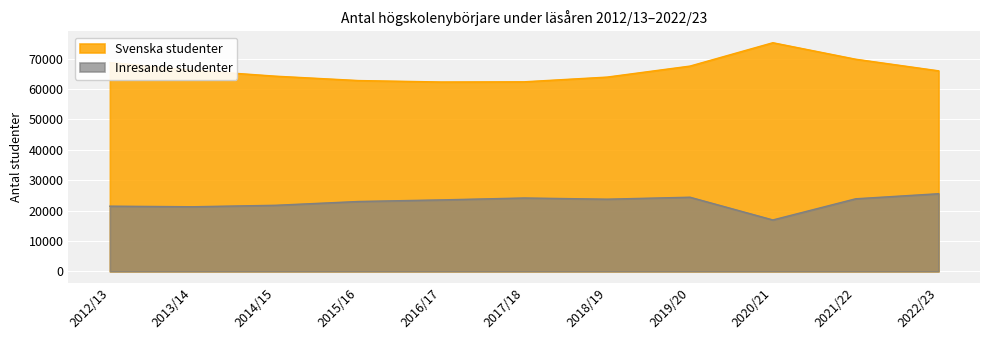

True or false: Svenska studenter has more than 1 points higher than both neighbors.

False